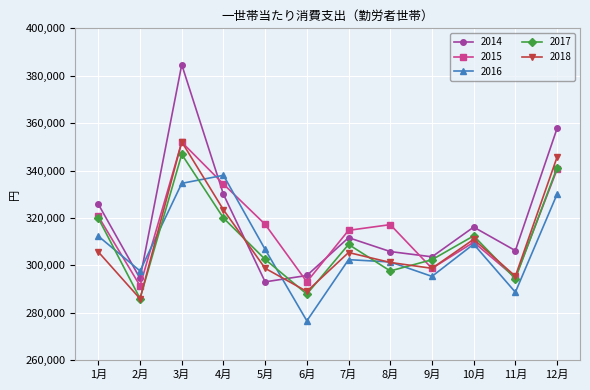

Between which two adjacent categories do 2016 and 2014 first intersect?

1月 and 2月